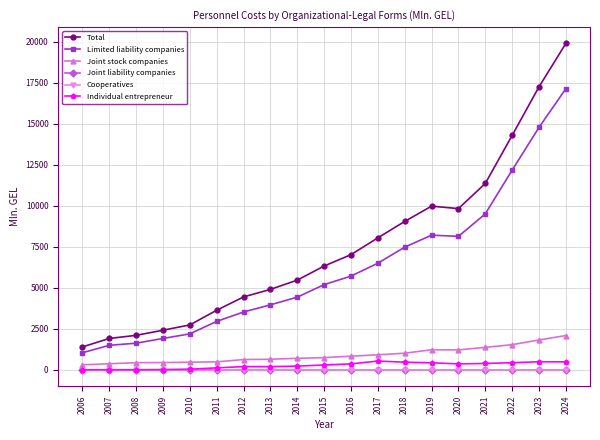

What is the minimum value for Cooperatives?

0.1